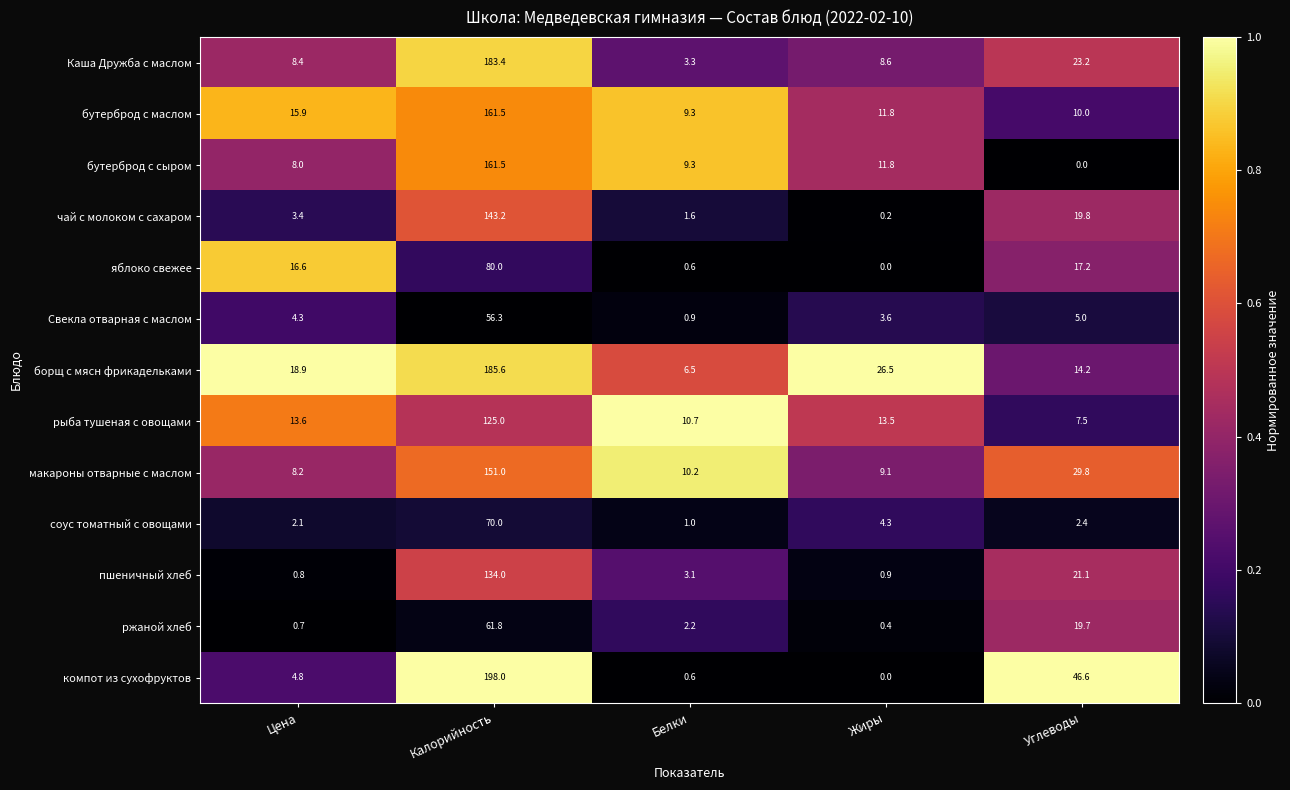

What is the maximum value for бутерброд с маслом?

161.5